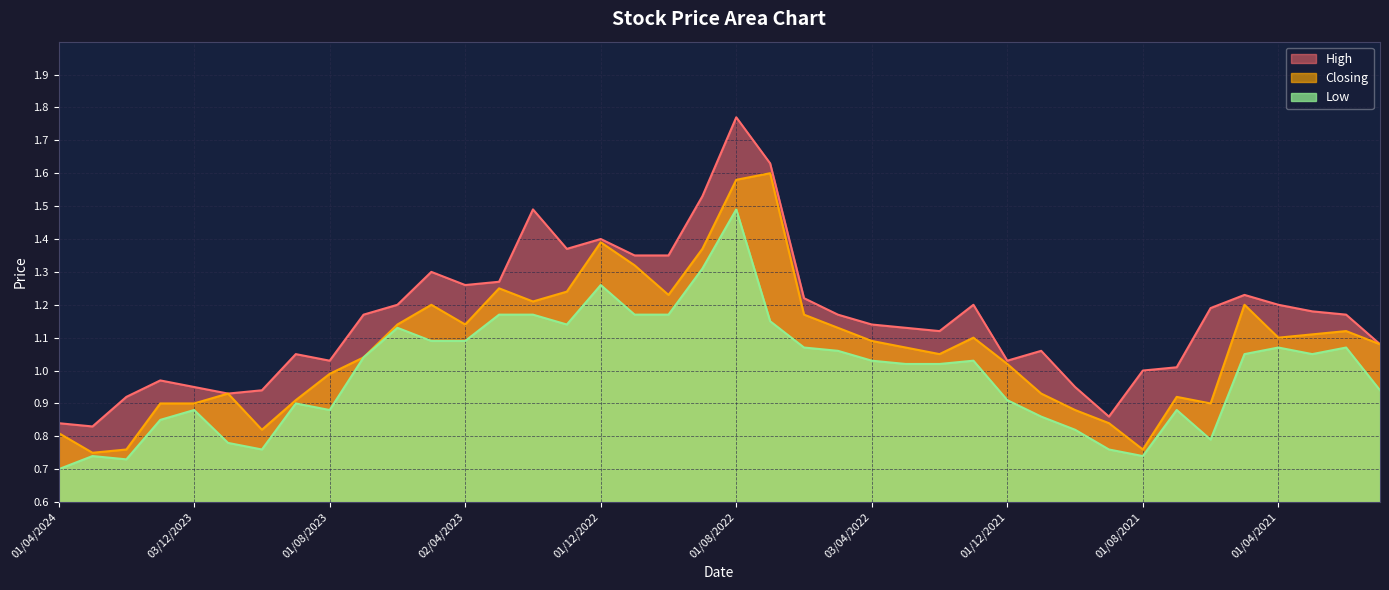

How many lines are shown in the chart?

3